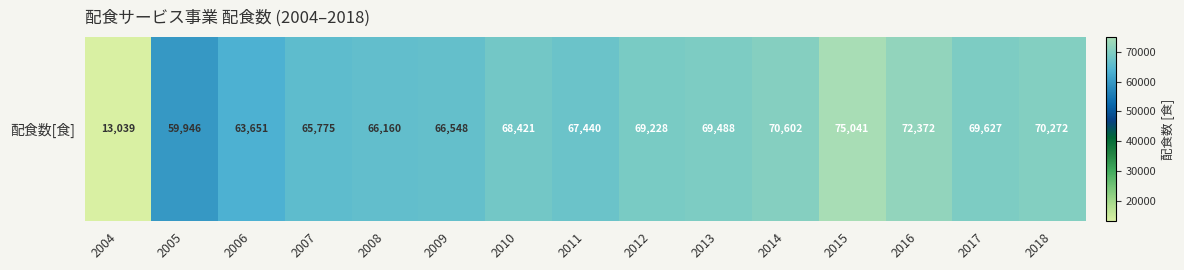

What is the minimum value shown in the chart?

13039